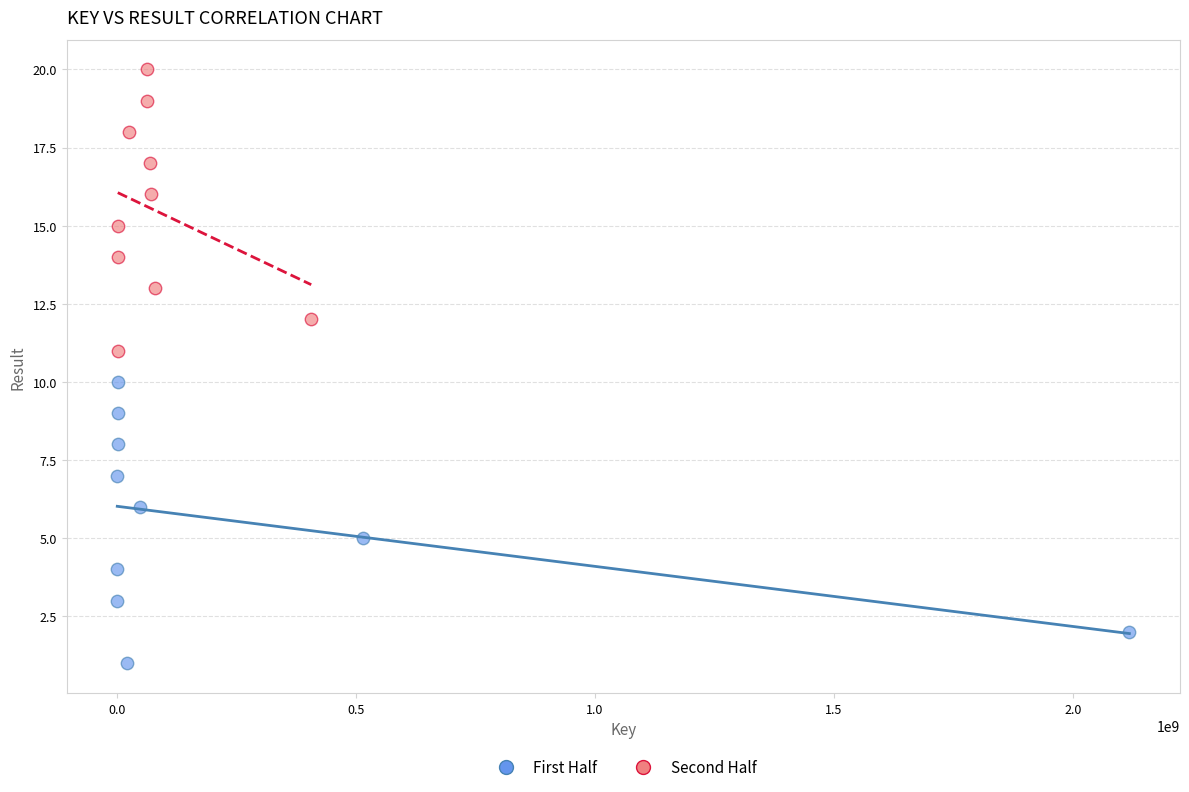

Which series reaches the minimum Y coordinate?

First Half